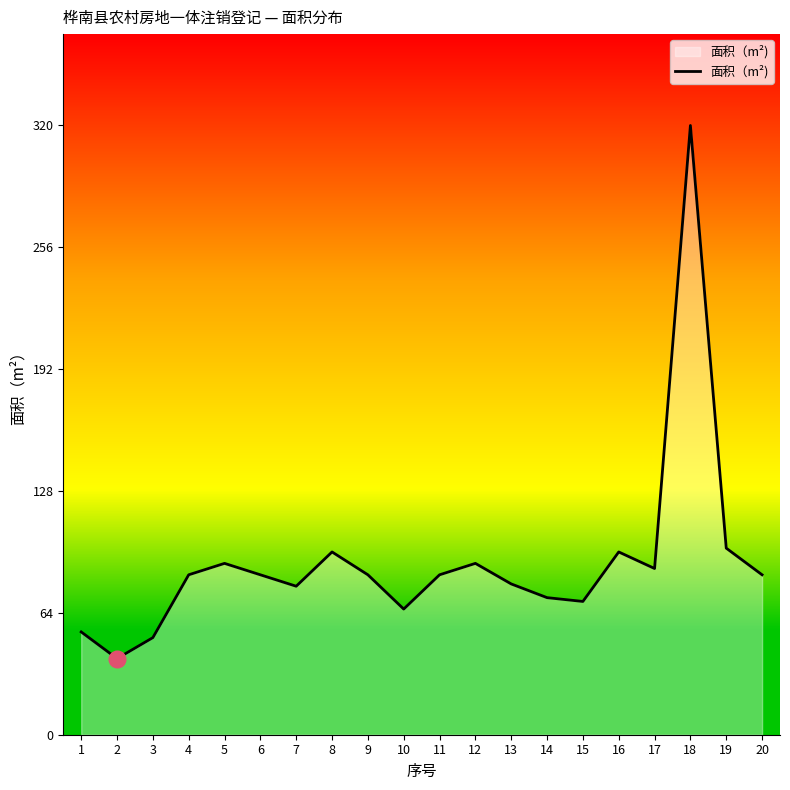

What is the difference between the values at 19 and 9?

14.0